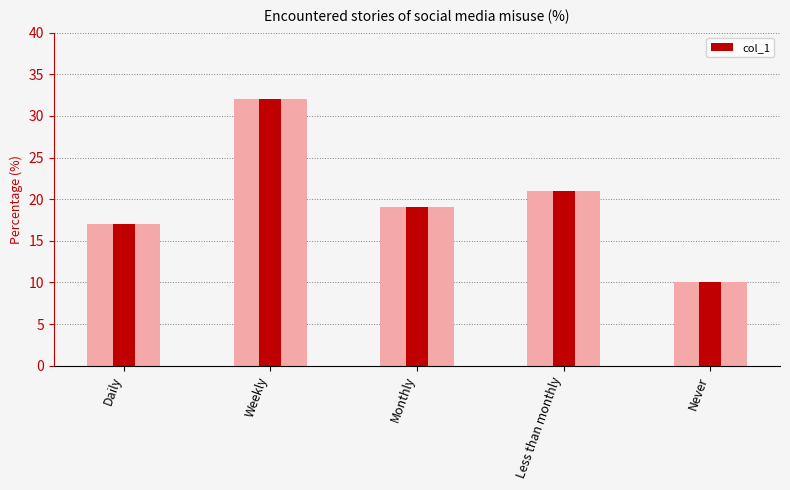

Which category has the highest value across all series?

Weekly